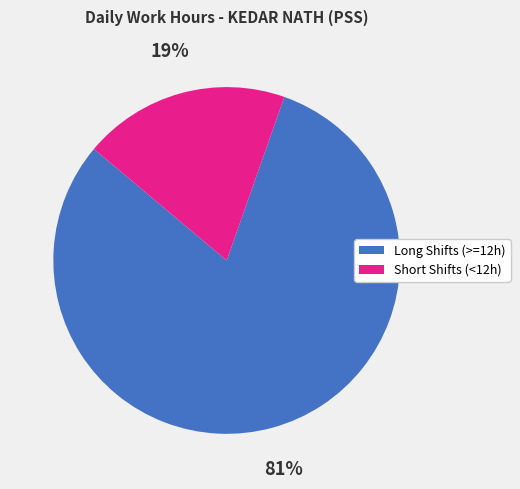

Is there any slice that represents more than half of the pie?

Yes